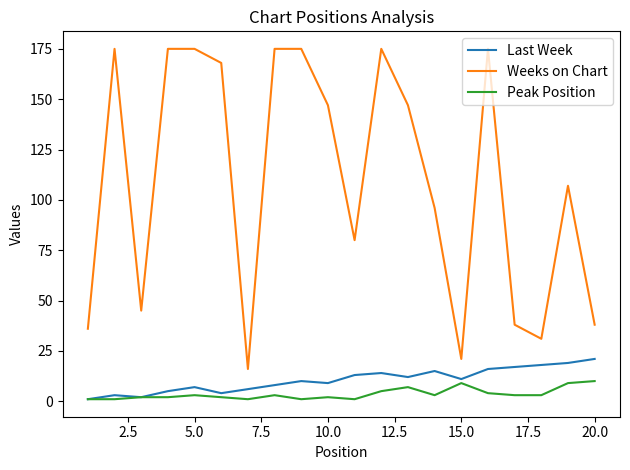

Which series has the largest range (max minus min)?

Weeks on Chart